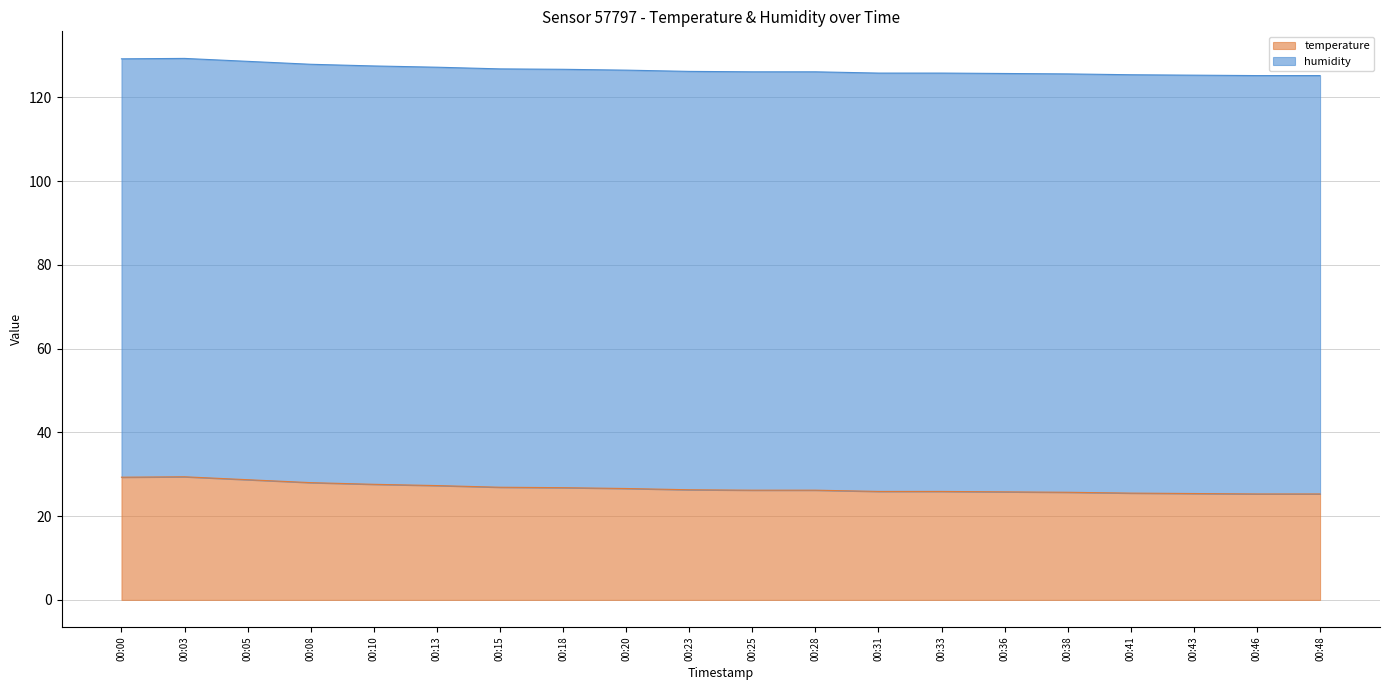

How many data points does each series have?

20